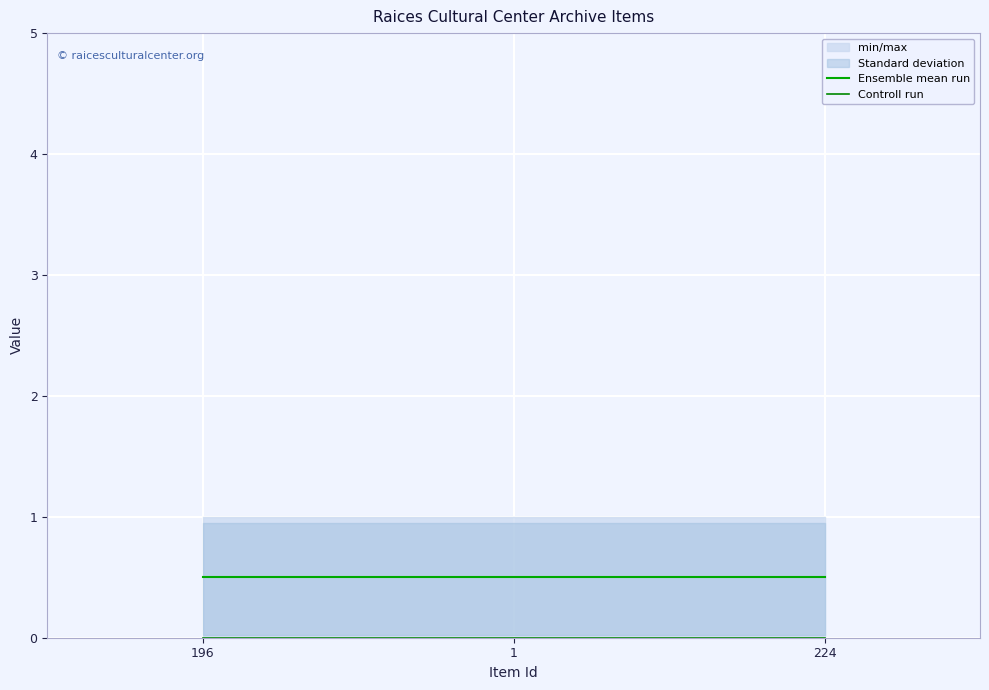

True or false: Controll run has a value of 0.0 at 196.

True